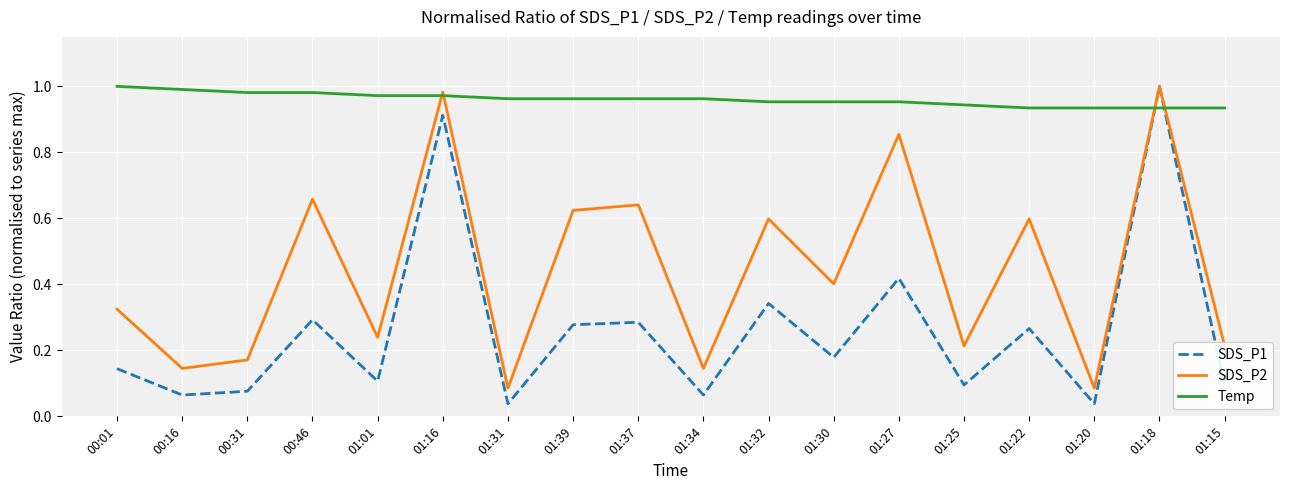

Which series has the widest spread of values?

SDS_P1